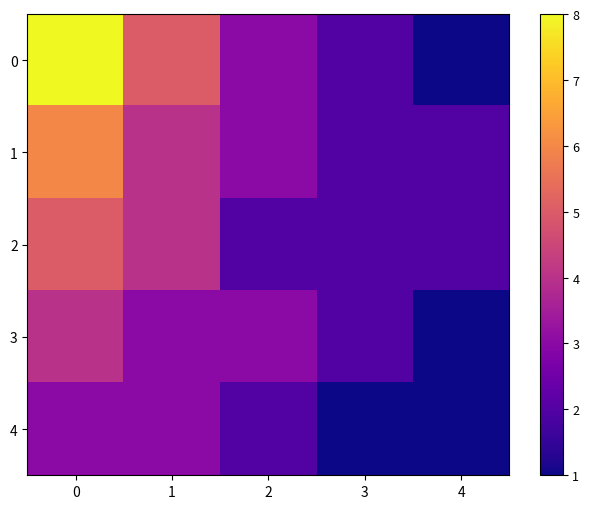

At how many categories does at least one series exceed 6?

1